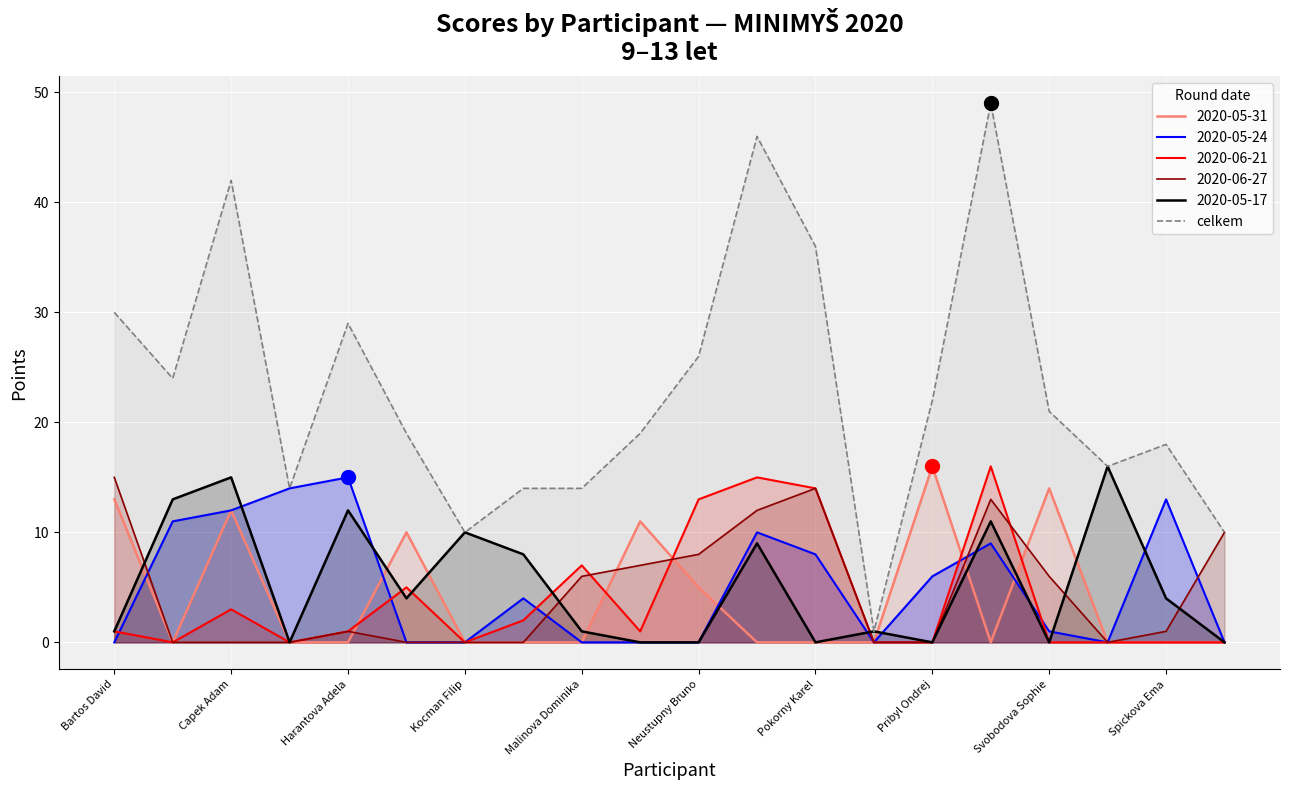

The value of celkem at Neustupny Bruno is 26. True or false?

True